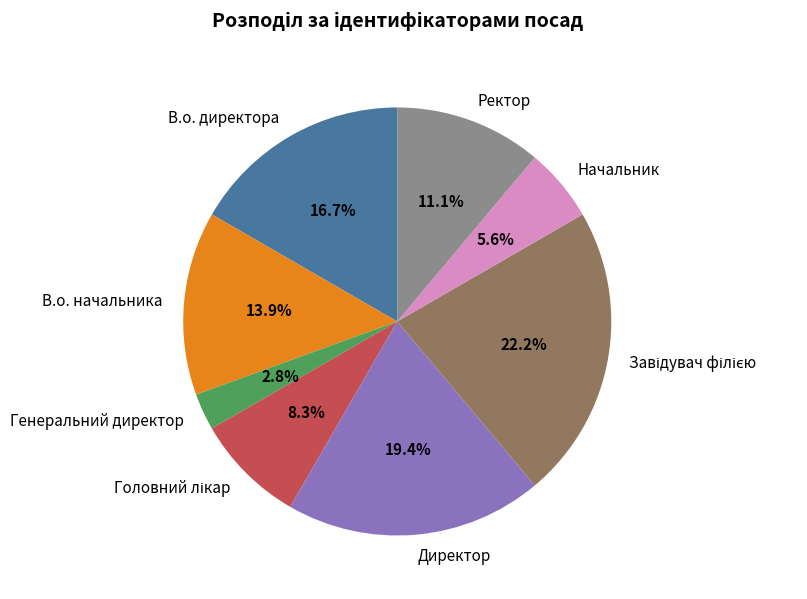

The Директор slice represents 19% of the pie. True or false?

True